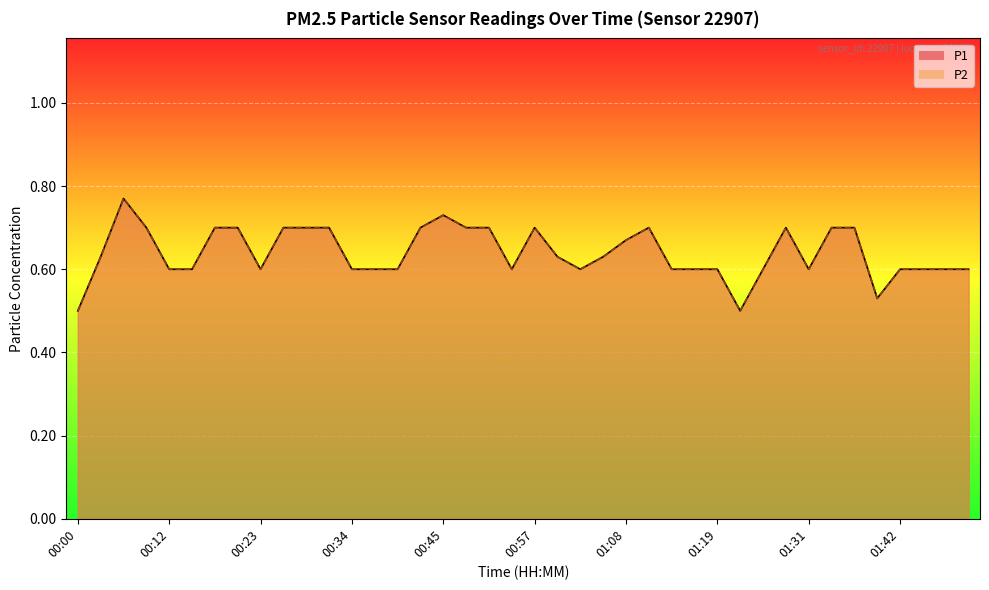

What is the greatest value displayed?

0.8